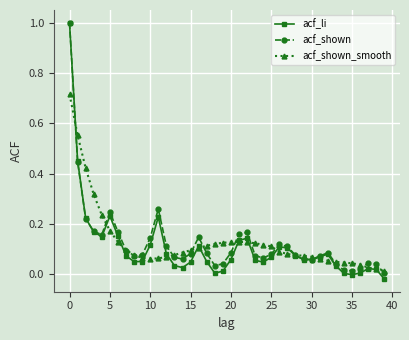

True or false: acf_li has more than 1 points higher than both neighbors.

True